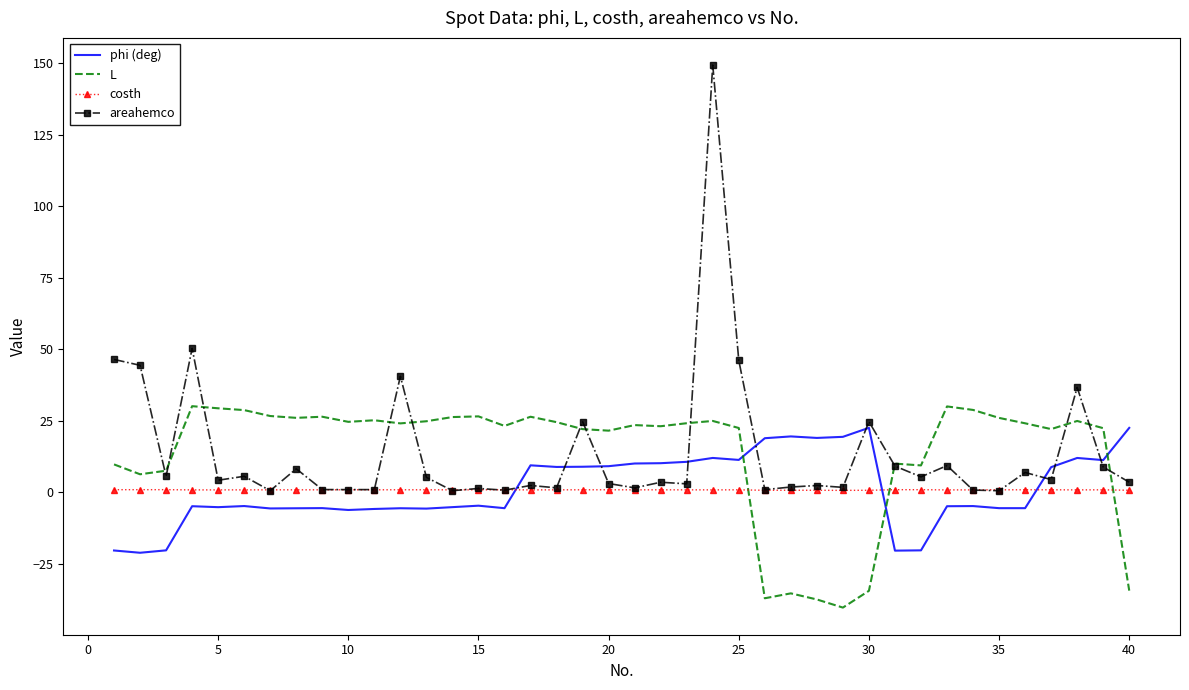

Which series has the widest spread of values?

areahemco